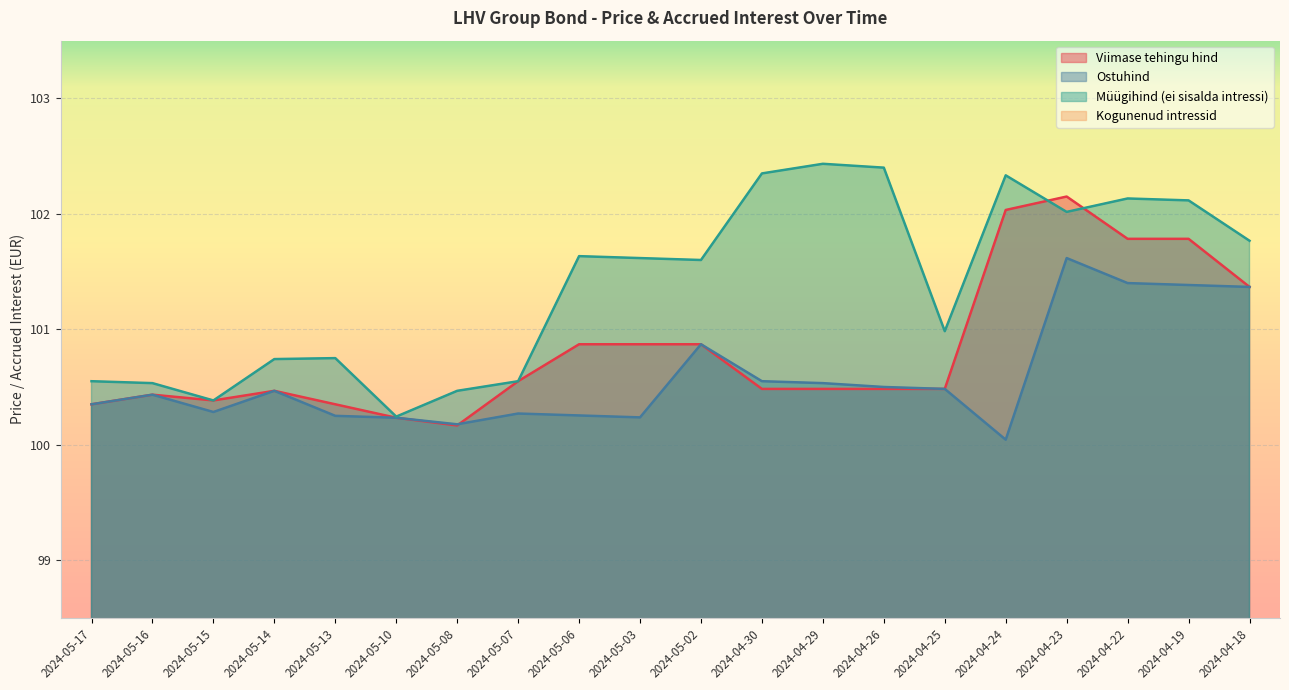

The Viimase tehingu hind series shows 100.2 at 2024-05-10. True or false?

True